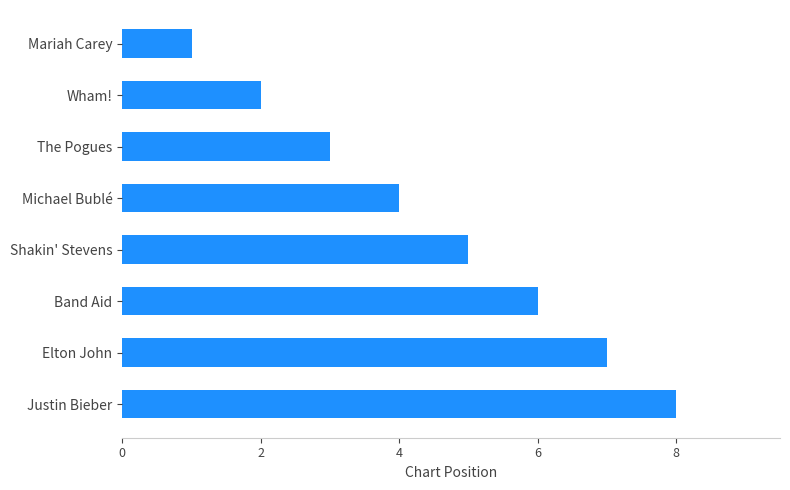

What is the difference between the maximum and minimum values?

7